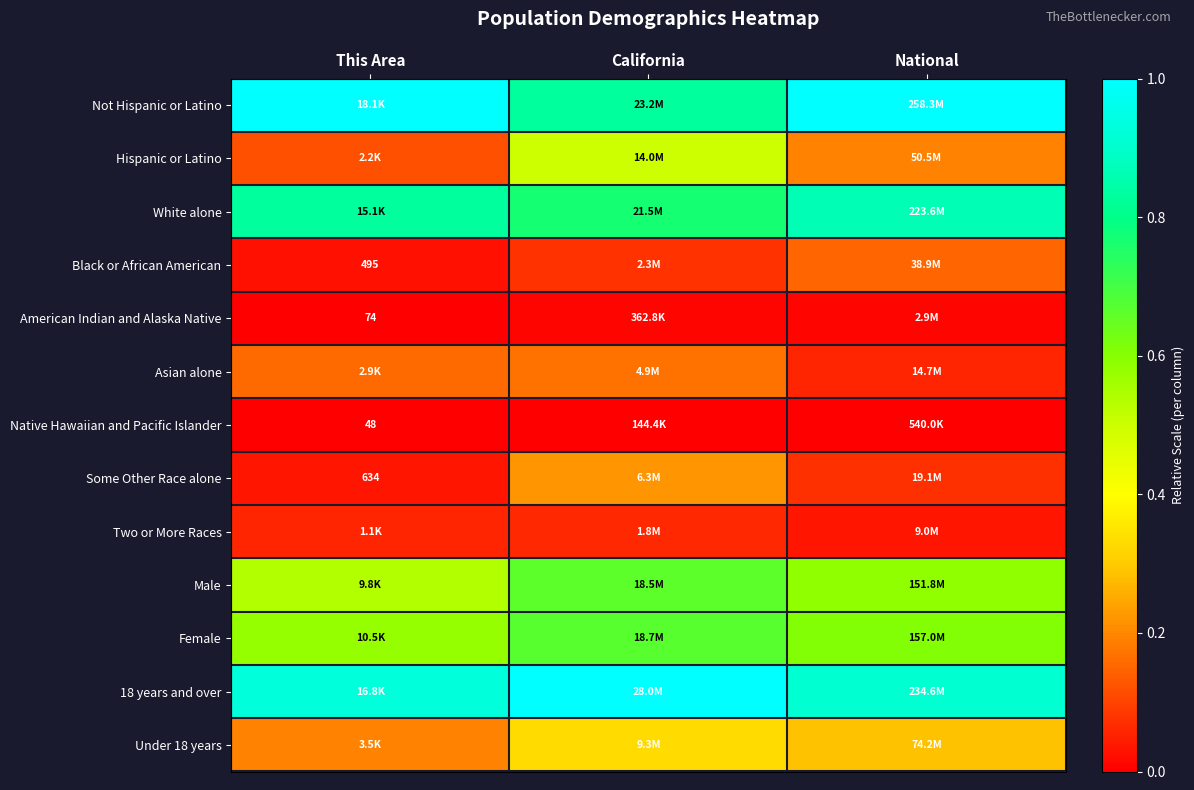

How many categories are shown in the chart?

3